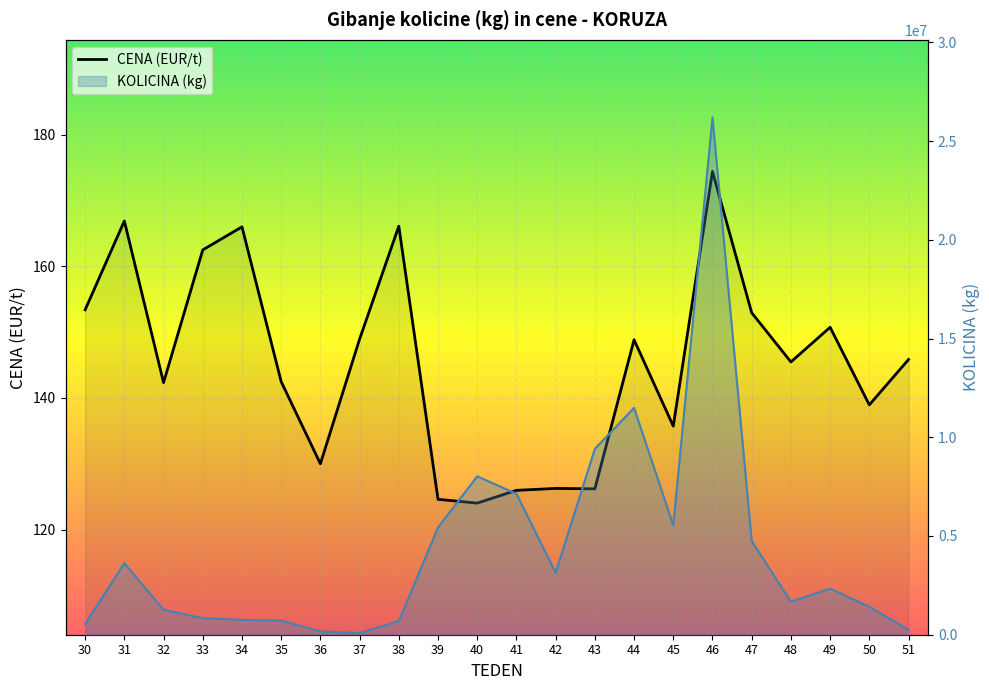

What is the ratio of the value at 38 to the value at 36?

1.3